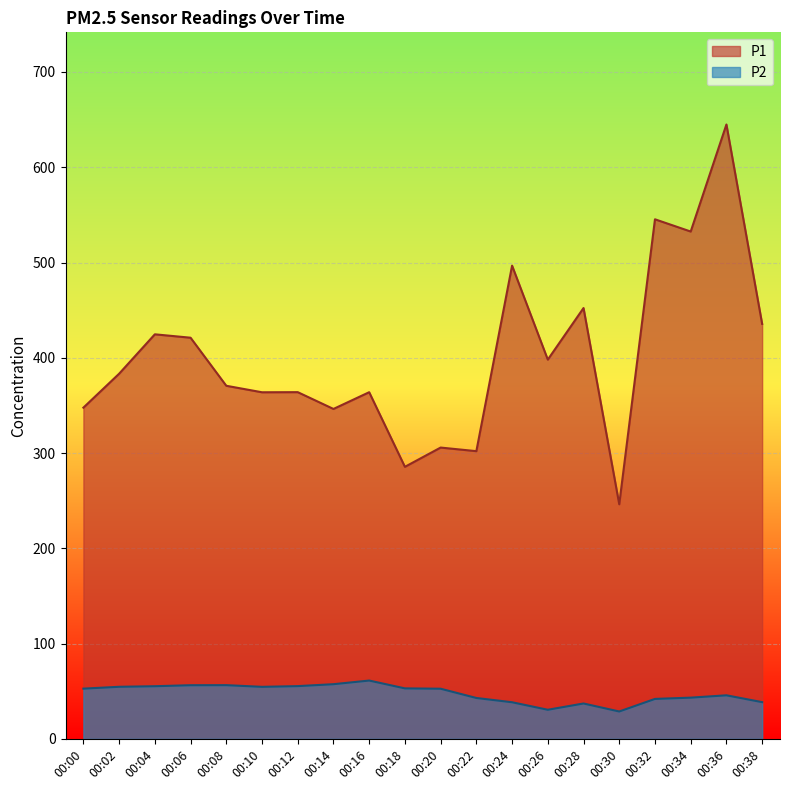

How many interior local valleys does the P2 series have?

3